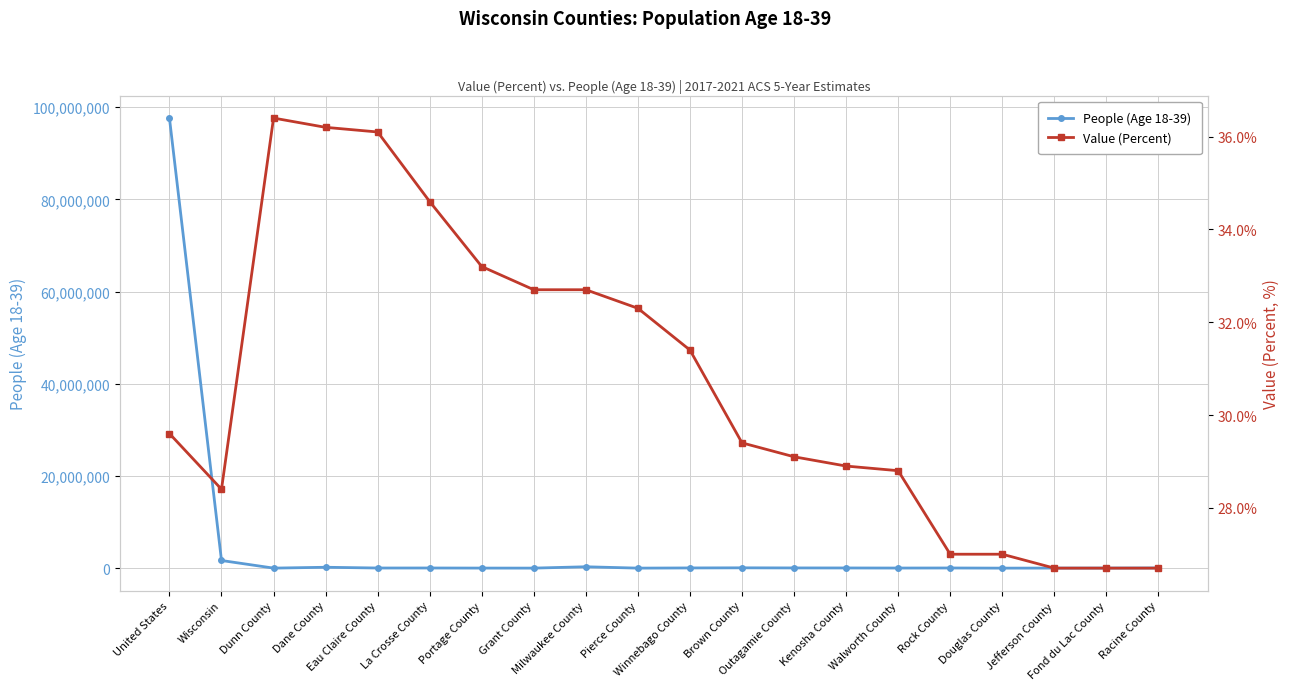

What is the spread (max minus min) of values at United States?

97620291.4